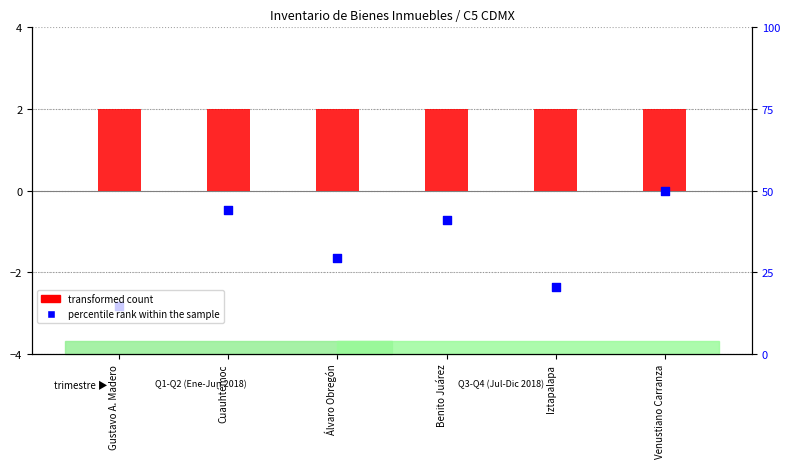

Which series has the widest spread of Y values?

percentile rank within the sample